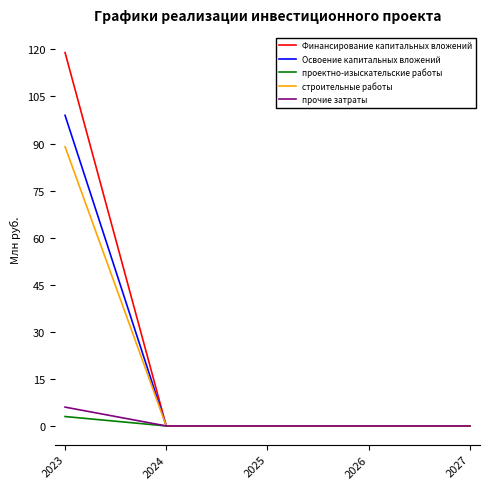

List the series in order of their peak value, lowest first.

проектно-изыскательские работы, прочие затраты, строительные работы, Освоение капитальных вложений, Финансирование капитальных вложений